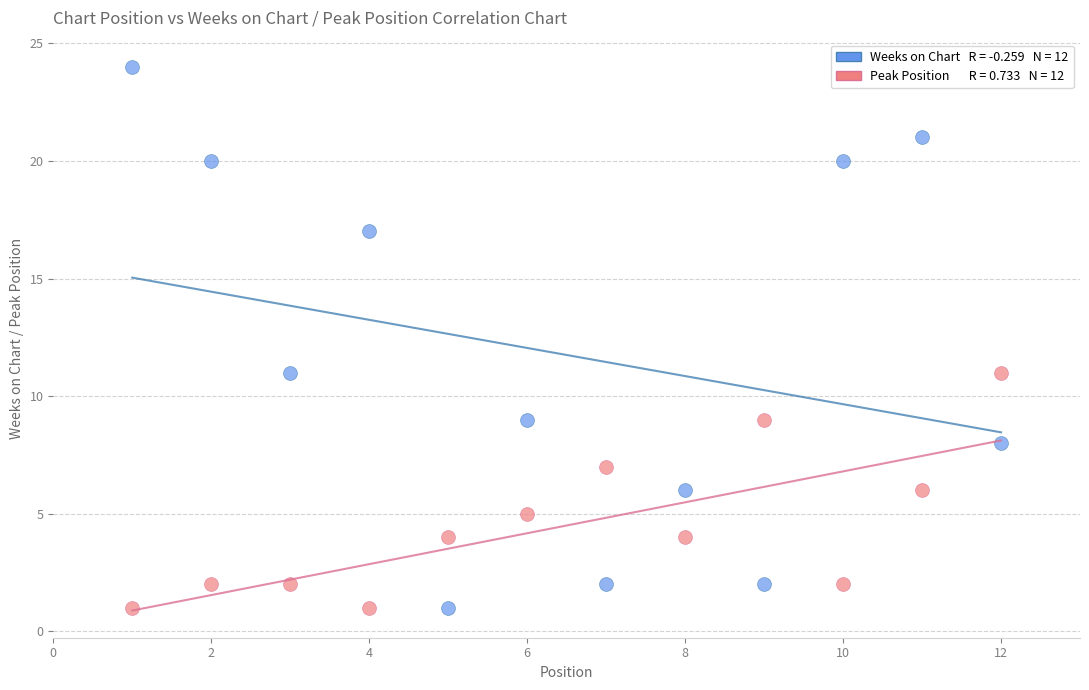

Across all data points, what is the range of Y values (max minus min)?

23